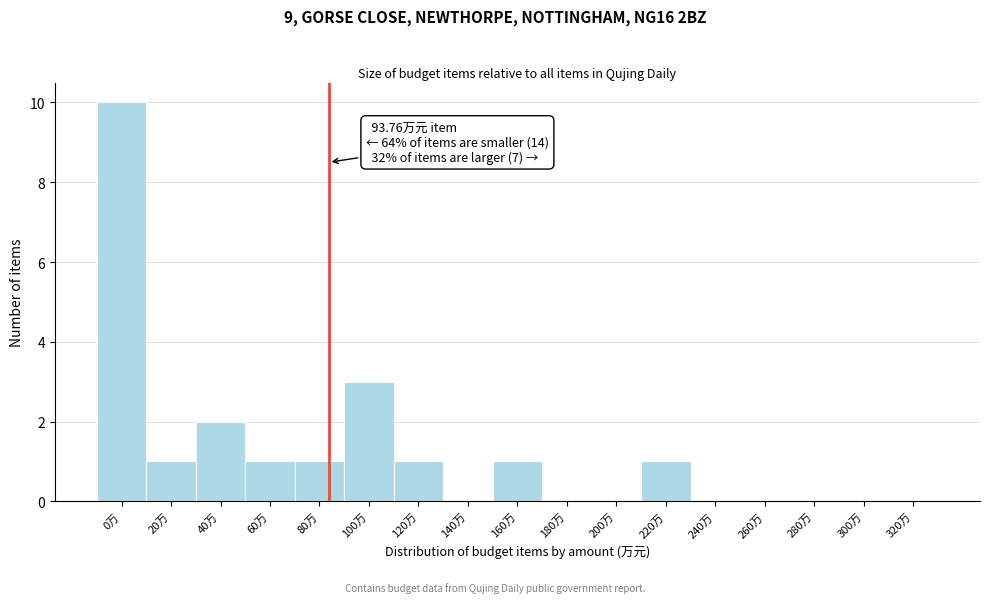

Reading left to right, list all the values displayed in this chart.

0万=10	20万=1	40万=2	60万=1	80万=1	100万=3	120万=1	140万=0	160万=1	180万=0	200万=0	220万=1	240万=0	260万=0	280万=0	300万=0	320万=0